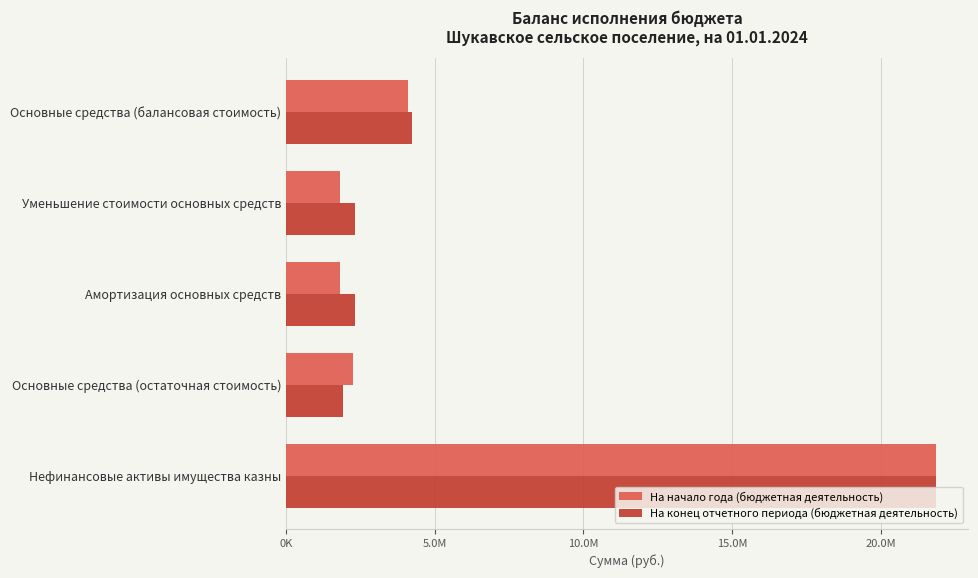

What are all the series names shown in the legend?

На начало года (бюджетная деятельность), На конец отчетного периода (бюджетная деятельность)